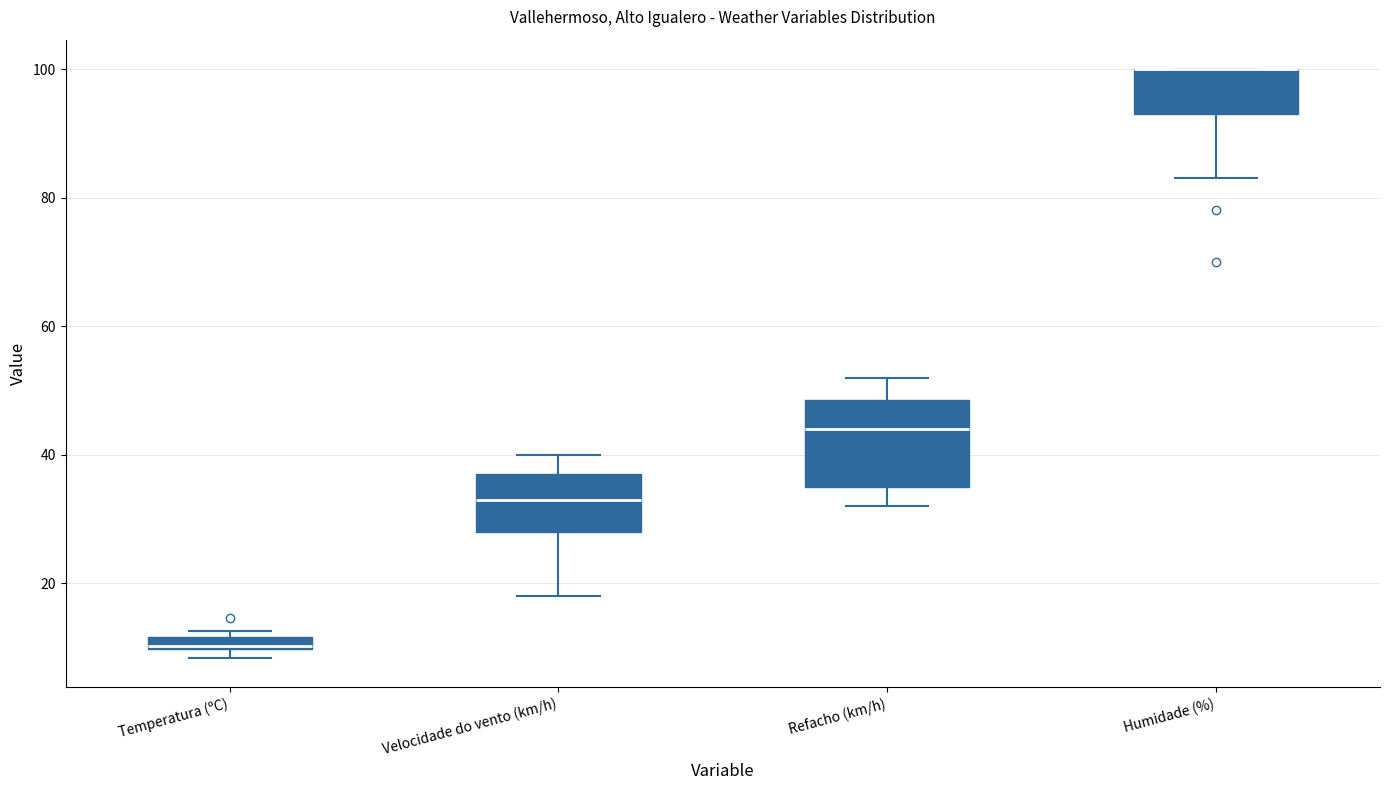

Where is the lower edge of the box for Refacho (km/h) on the y-axis? The values are not printed on the chart, so give them approximately, as read against the axis.

36